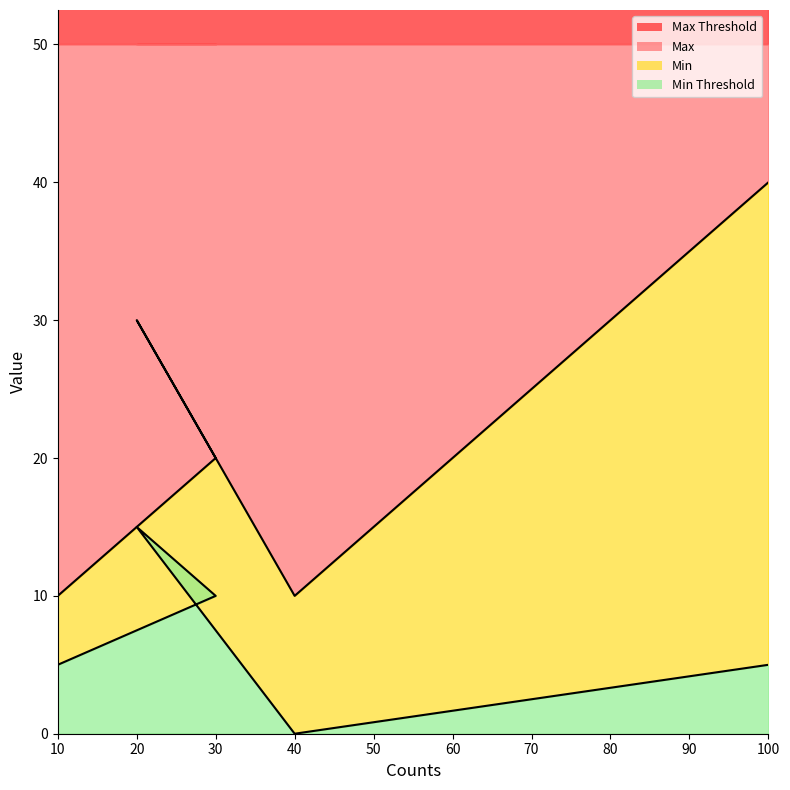

What is the label of the 1st point from the right?

100